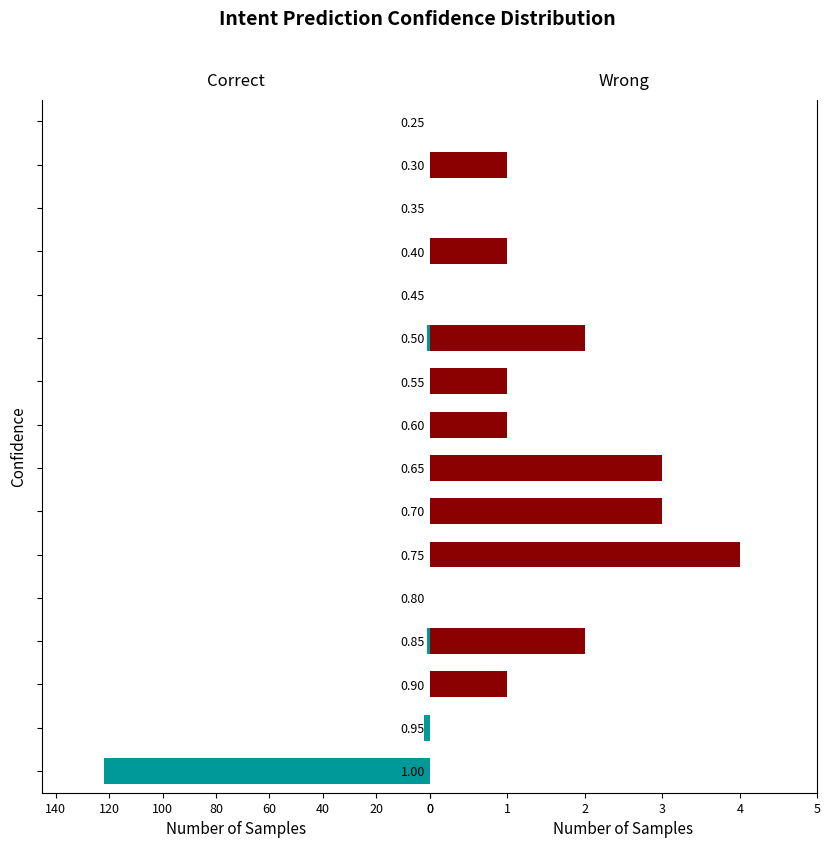

What is the value of the Correct bar at the 11th from the left?

1